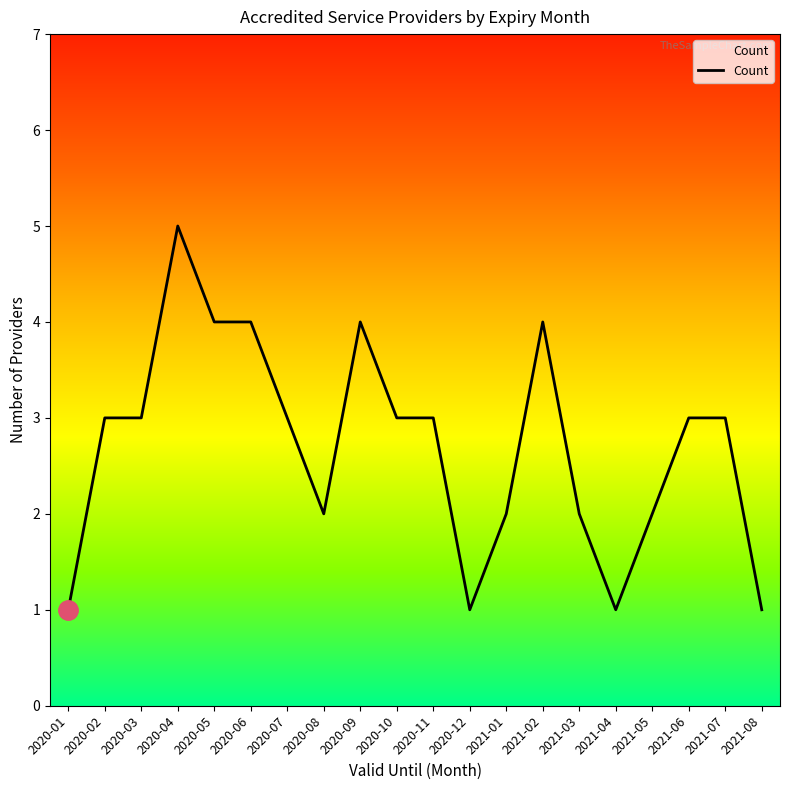

Reading left to right, list all the values displayed in this chart.

2020-01=1	2020-02=3	2020-03=3	2020-04=5	2020-05=4	2020-06=4	2020-07=3	2020-08=2	2020-09=4	2020-10=3	2020-11=3	2020-12=1	2021-01=2	2021-02=4	2021-03=2	2021-04=1	2021-05=2	2021-06=3	2021-07=3	2021-08=1